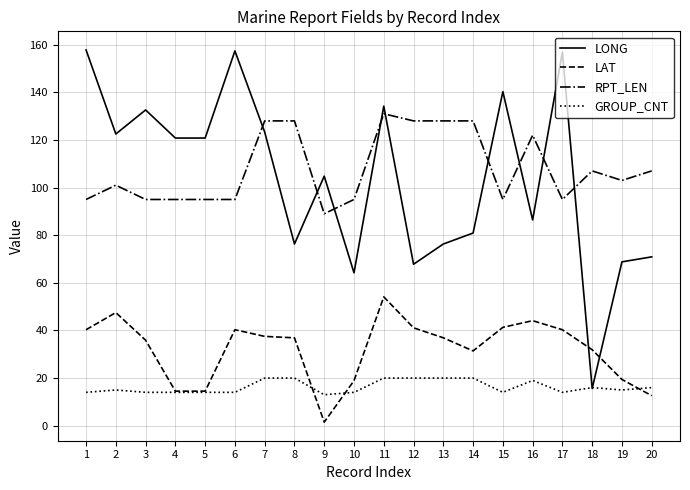

Does the chart have visible grid lines?

Yes